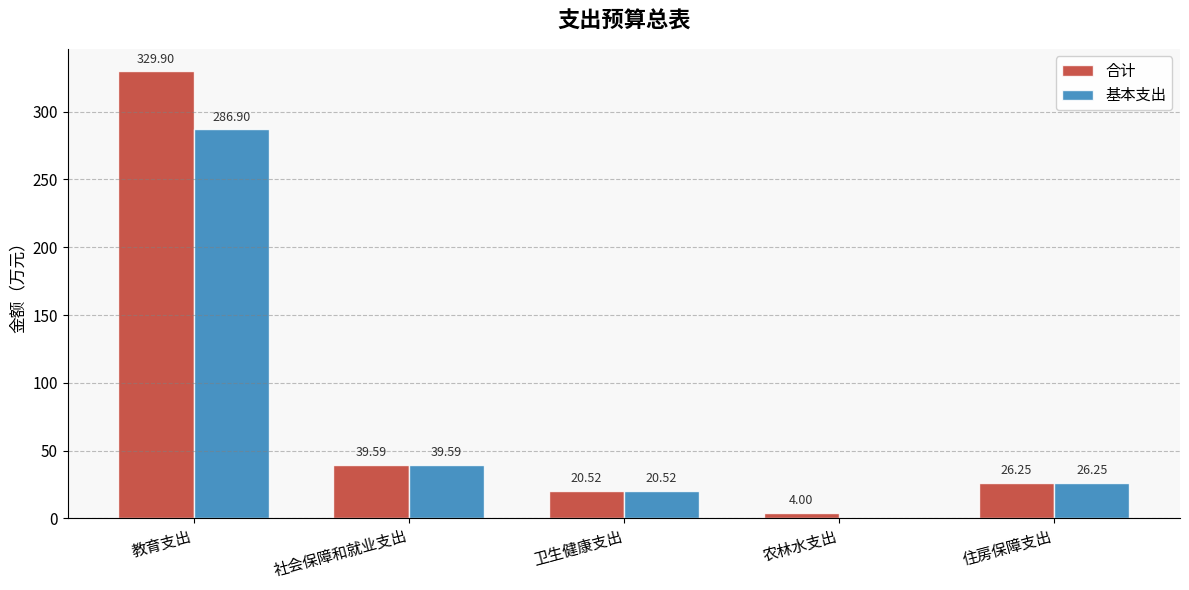

Is the value of 合计 at 住房保障支出 greater than the value of 基本支出 at 教育支出?

No